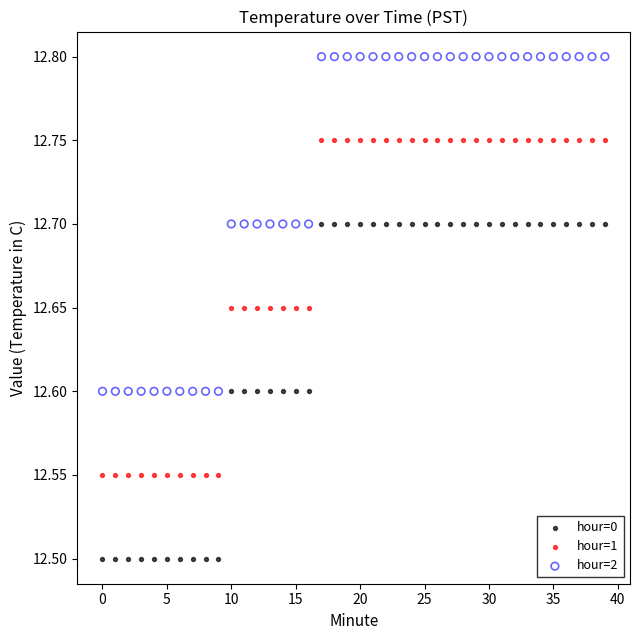

Which series reaches the minimum Y coordinate?

hour=0